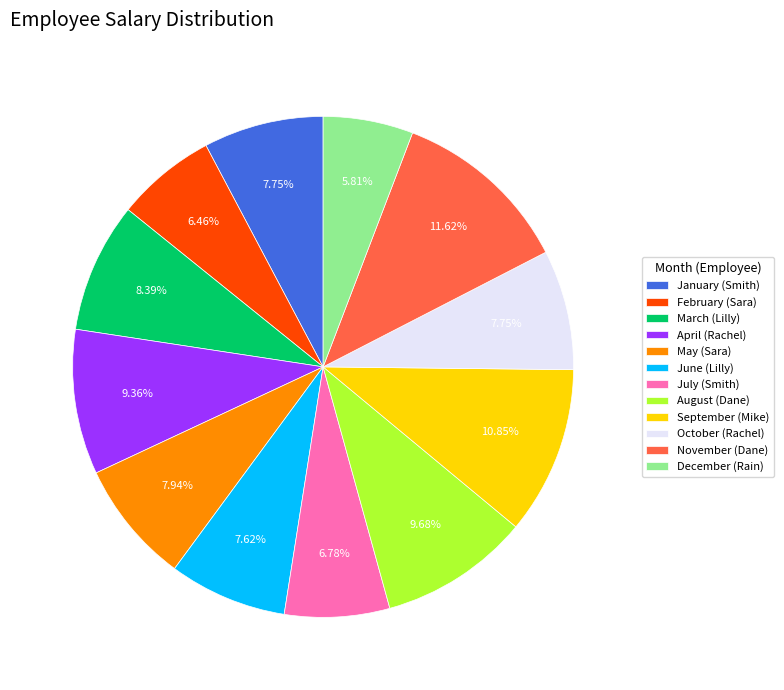

Which category has the biggest portion of the pie?

November (Dane)